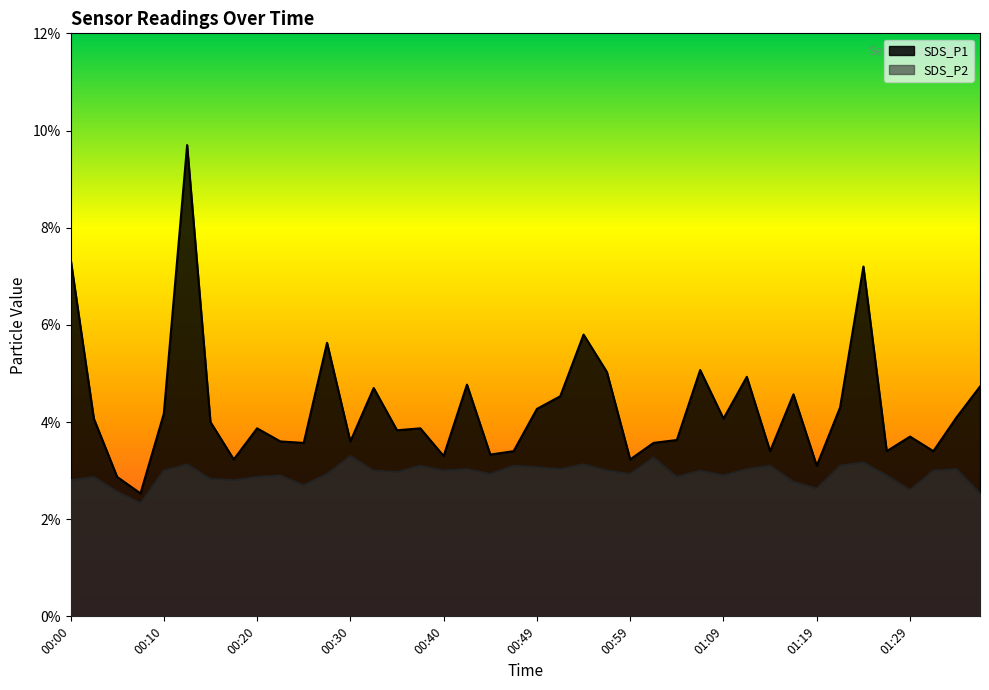

What is the difference between the maximum and minimum values in the SDS_P2 series?

1.0